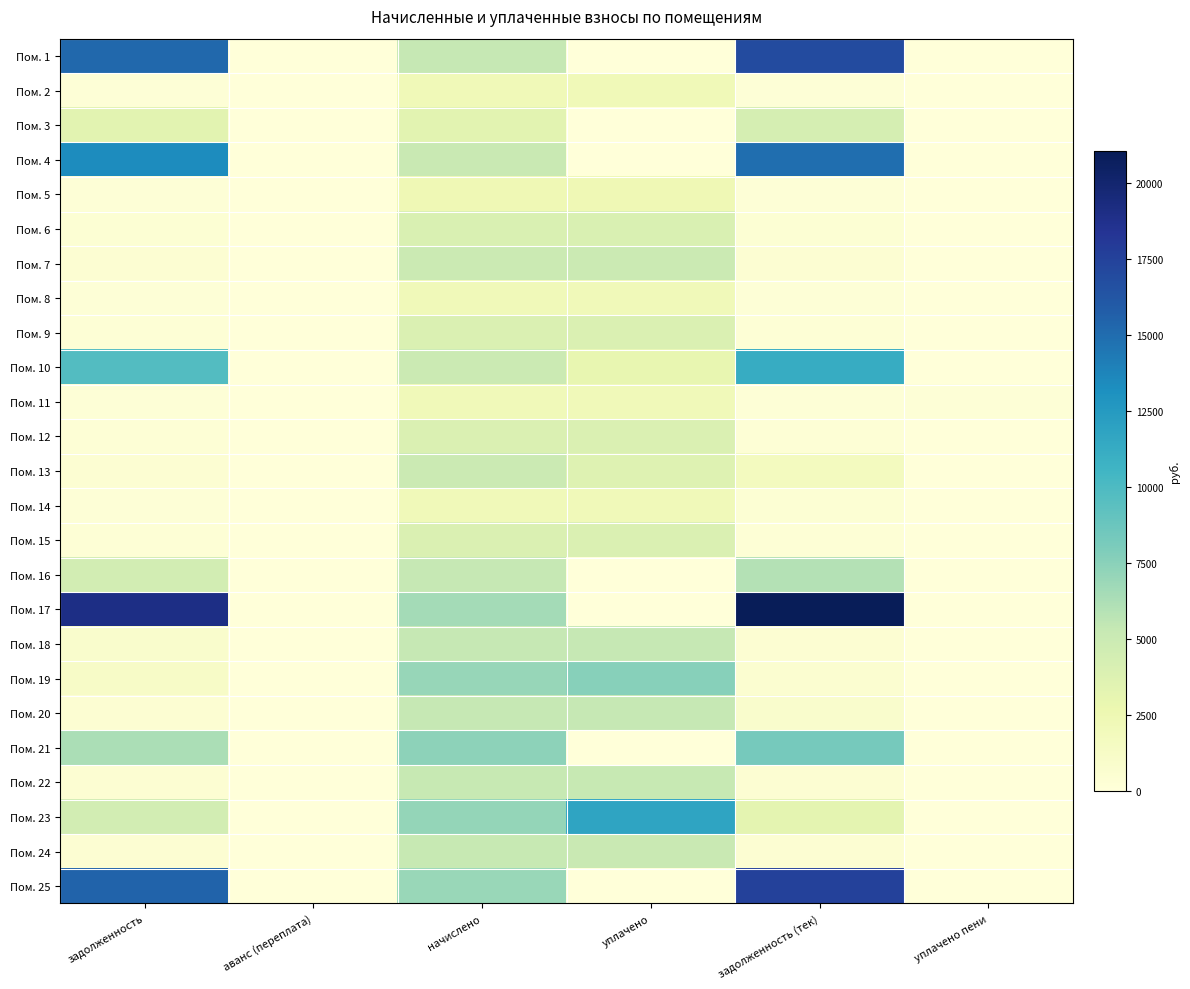

At уплачено пени, list the series in order from largest to smallest.

Пом. 11, Пом. 19, Пом. 14, Пом. 18, Пом. 15, Пом. 1, Пом. 2, Пом. 3, Пом. 4, Пом. 5, Пом. 6, Пом. 7, Пом. 8, Пом. 9, Пом. 10, Пом. 12, Пом. 13, Пом. 16, Пом. 17, Пом. 20, Пом. 21, Пом. 22, Пом. 23, Пом. 24, Пом. 25